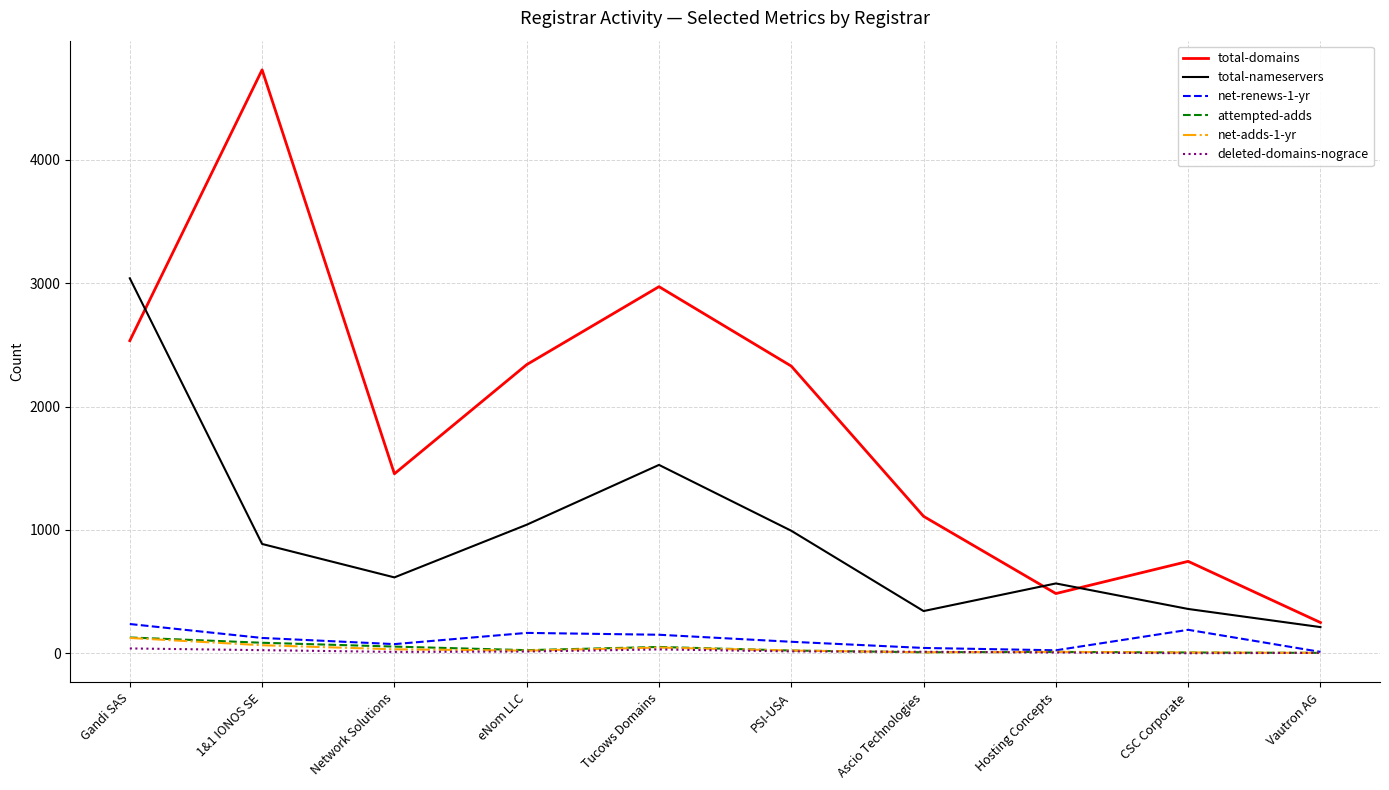

Where is total-domains nearest to the value 2489?

Gandi SAS